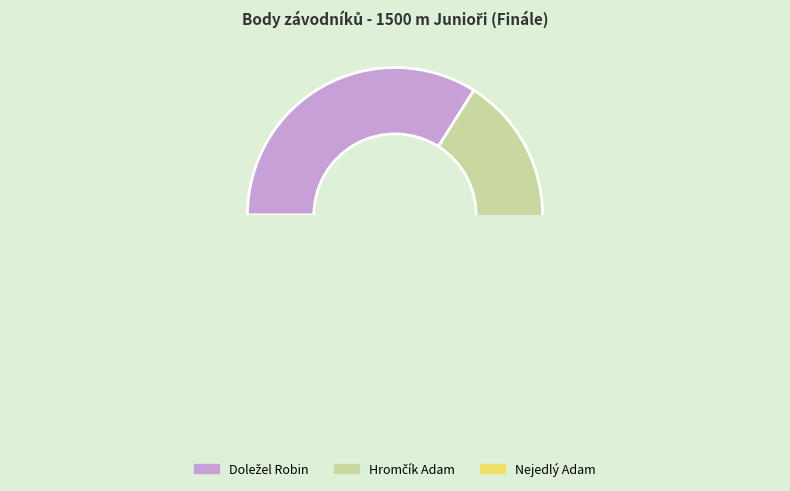

The Černohorský Matěj slice represents 19% of the pie. True or false?

False